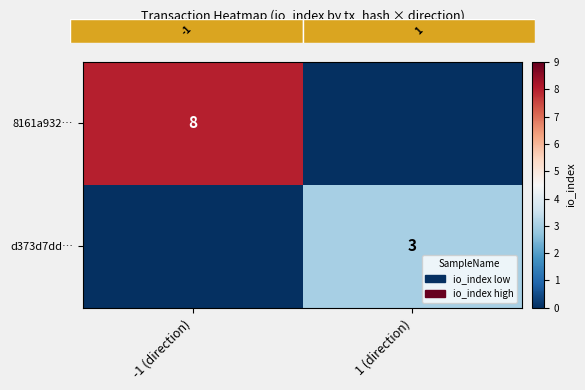

The value of 8161a932… at -1 (direction) is 4. True or false?

False